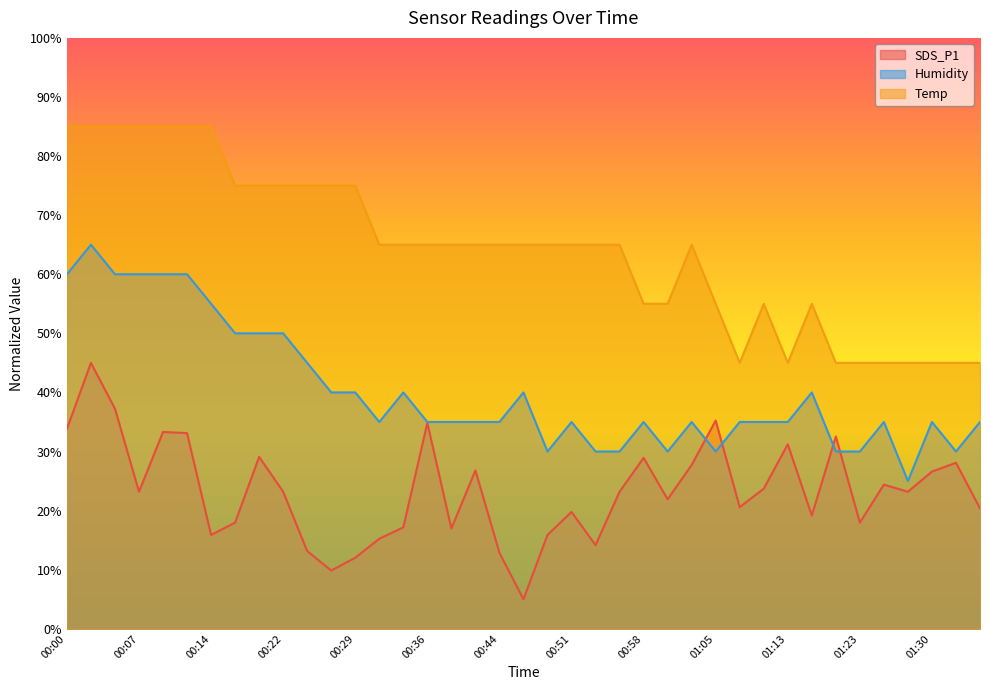

At how many categories does at least one series exceed 78?

7